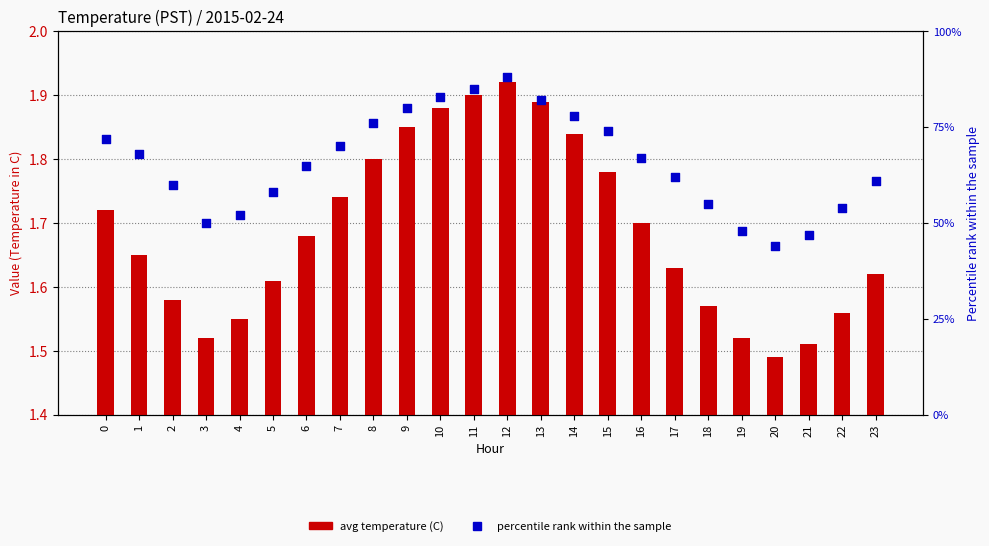

Which series has the largest total across all categories?

percentile rank within the sample